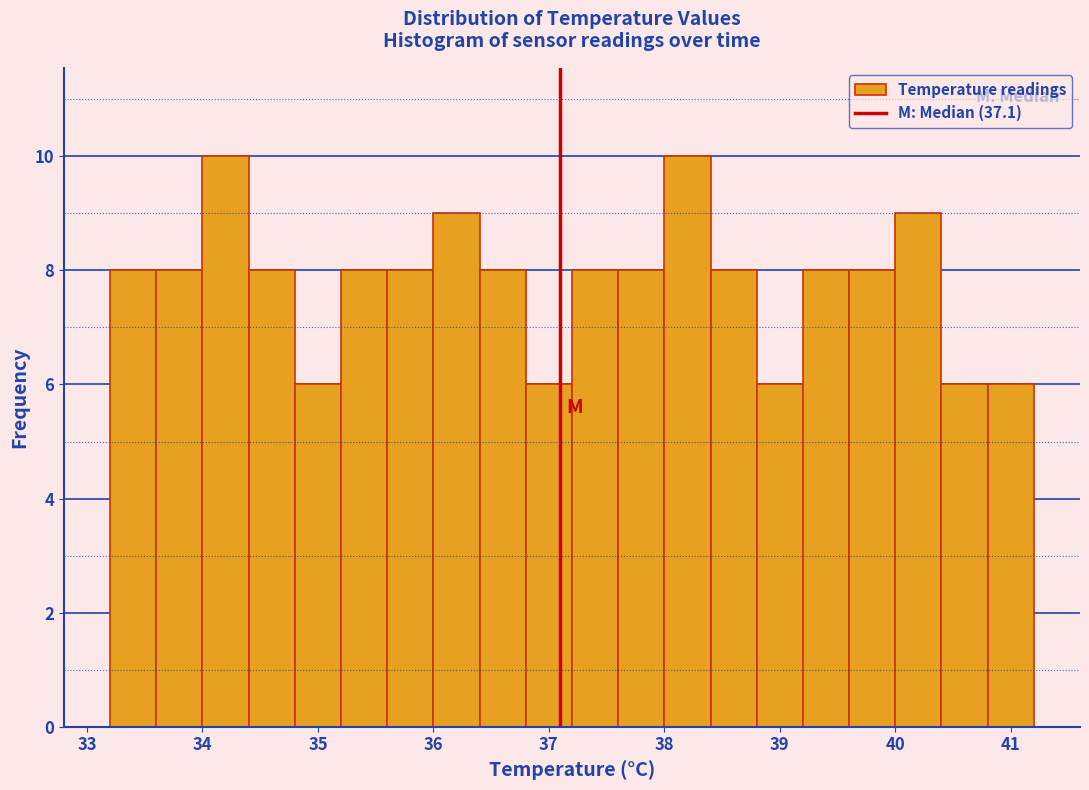

How tall is the bar that spans 40.4 to 40.8 on the x-axis? The values are not printed on the chart, so give them approximately, as read against the axis.

6